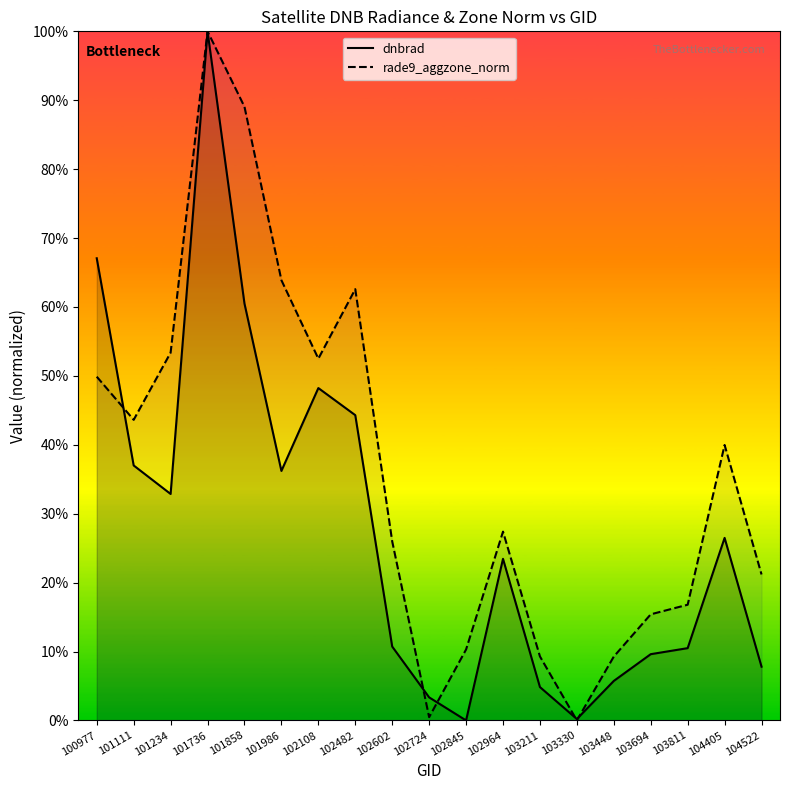

What is the total value across all series at 101858?

1.5